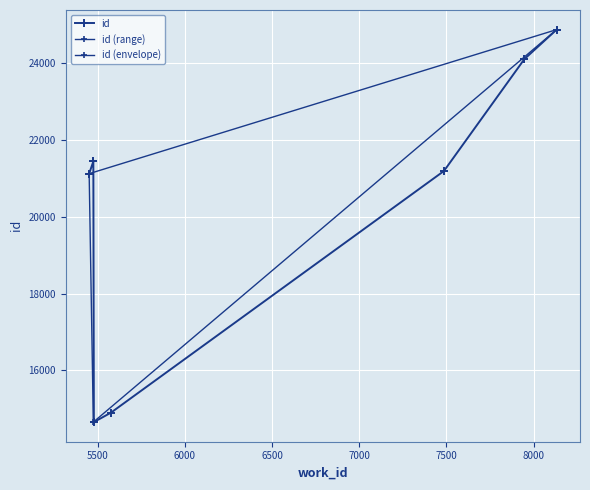

At which label is the value closest to 19762?

5452